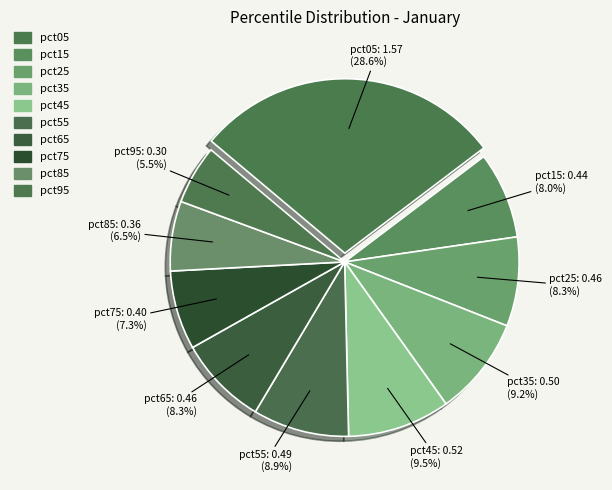

What percentage do pct55 and pct35 together represent?

18.1%